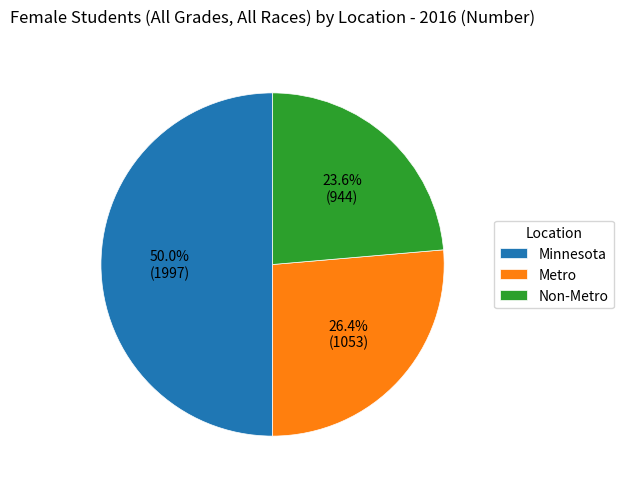

The Non-Metro slice represents 24% of the pie. True or false?

True